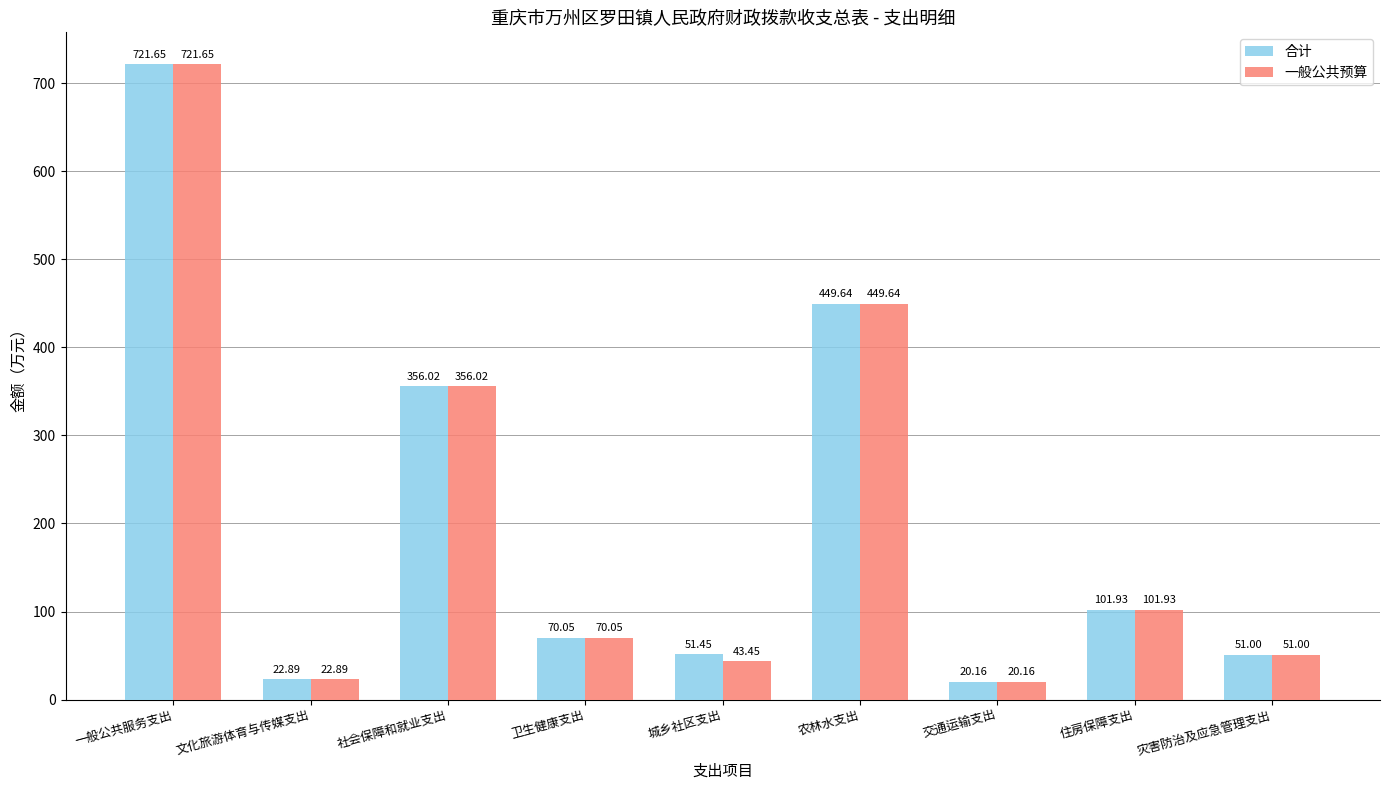

What are all the series names shown in the legend?

合计, 一般公共预算